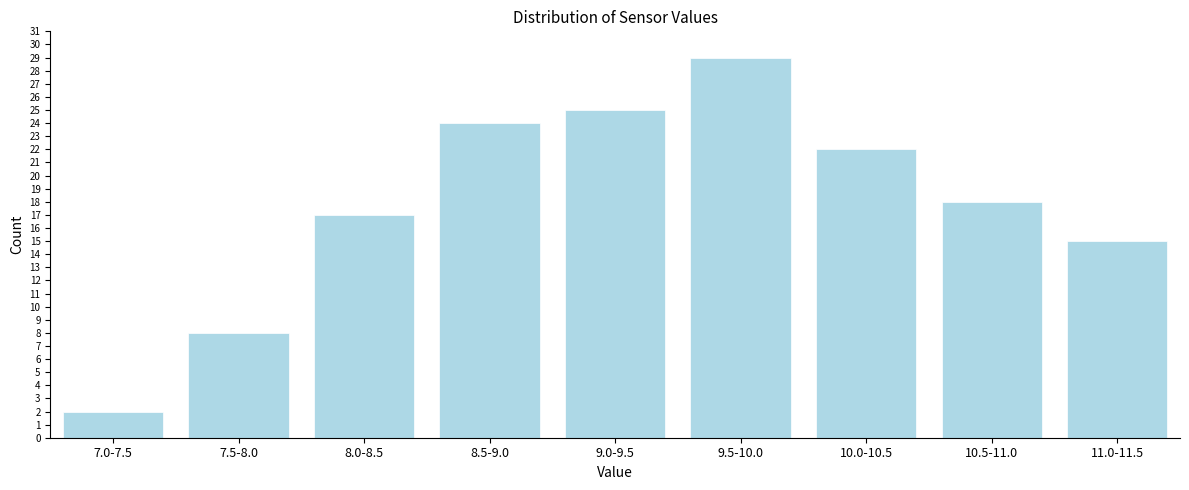

Reading left to right, extract all data points from this chart.

2	8	17	24	25	29	22	18	15